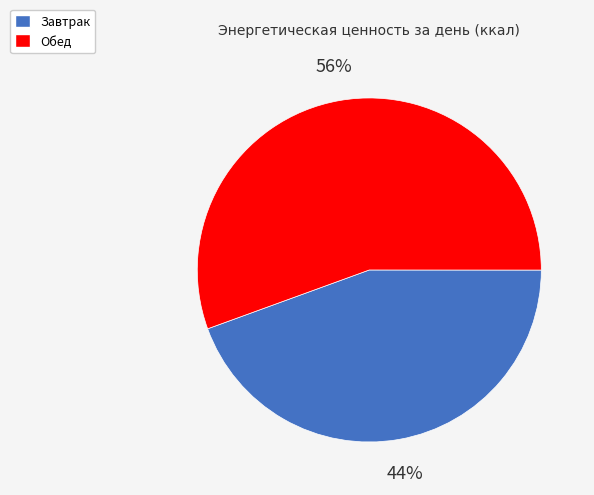

Count the number of slices in the pie.

2